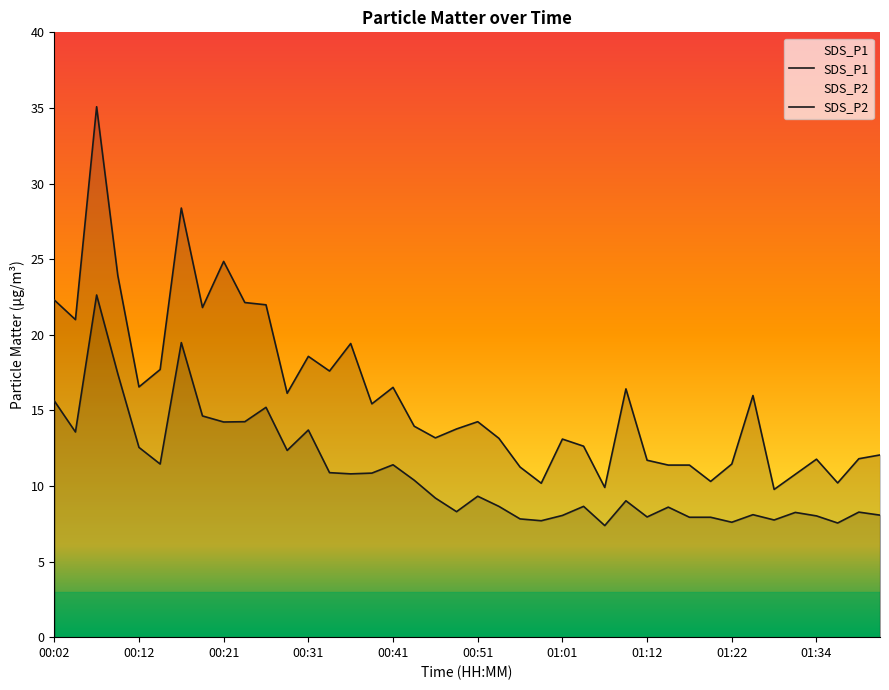

What position from the right is 00:04?

39